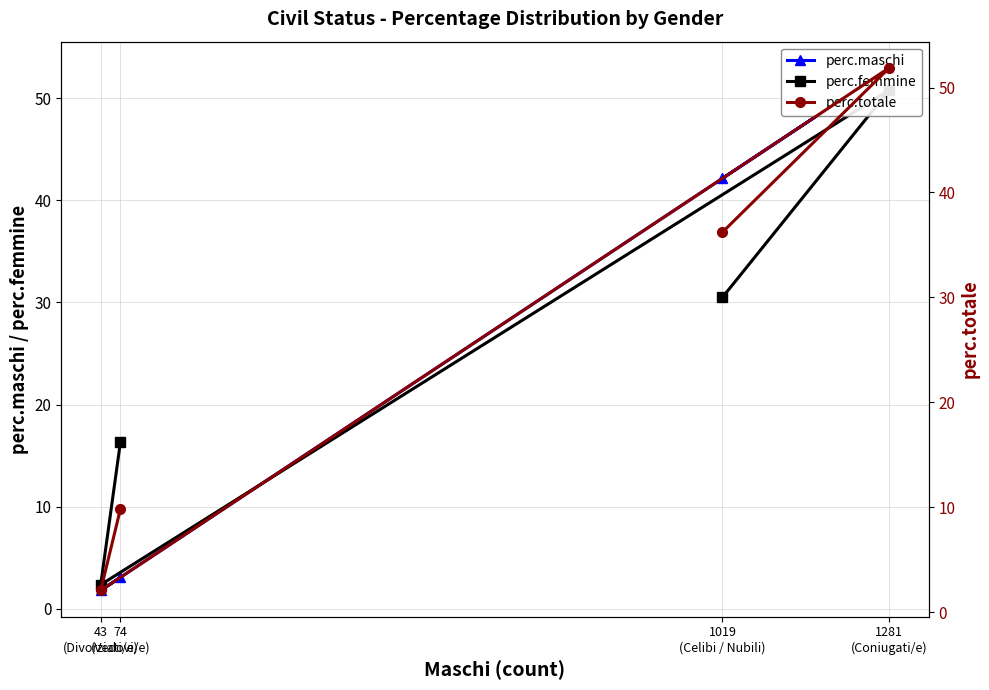

How many intersections are there between perc.totale and perc.femmine?

1